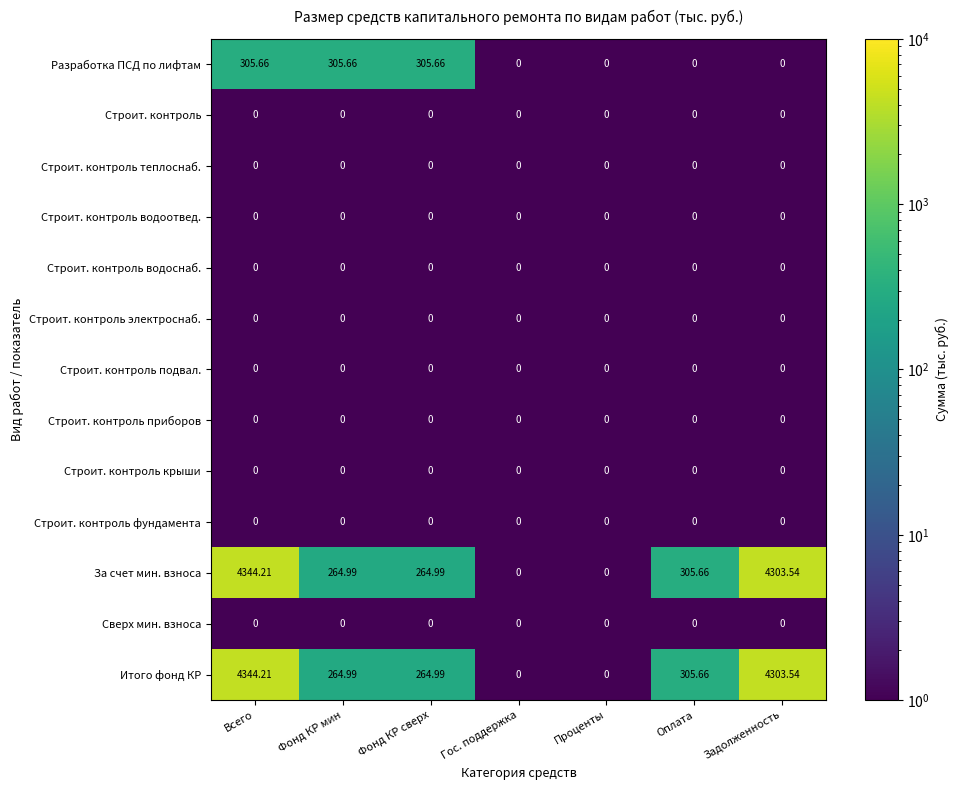

At which category is the sum across all series the highest?

Всего